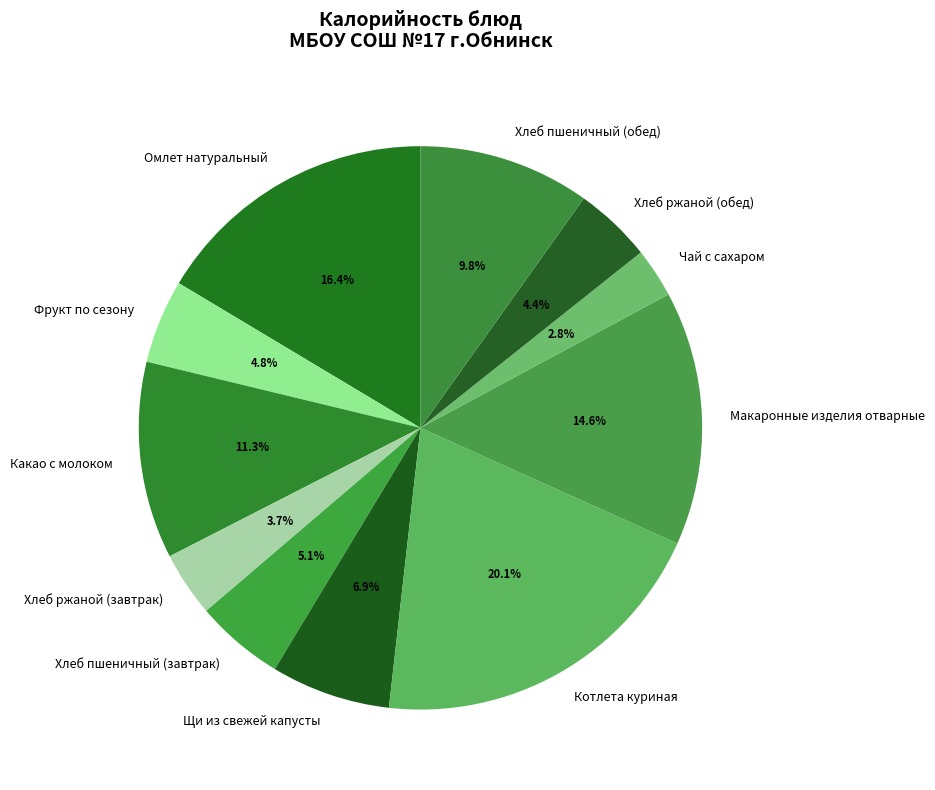

How many segments does this pie chart have?

11